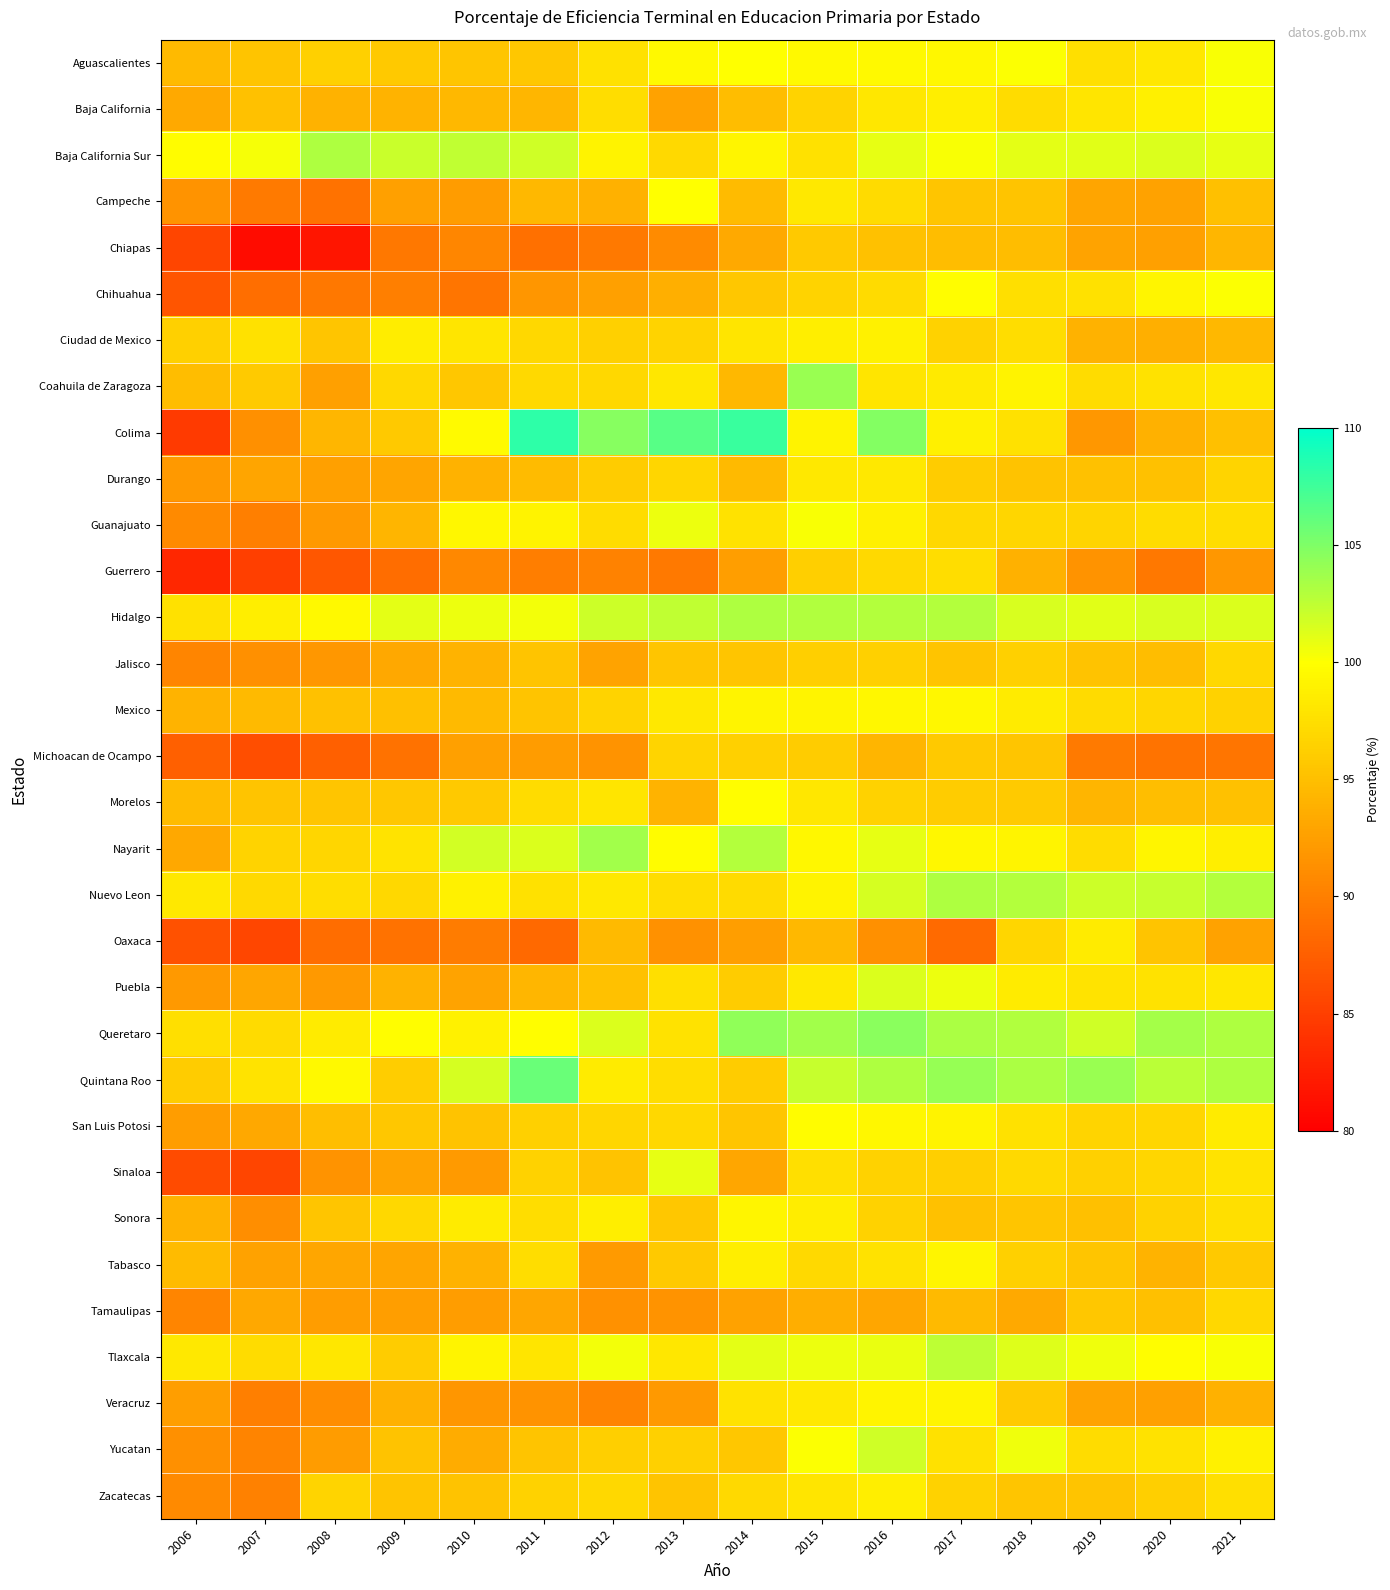

Which series has the widest spread of values?

Colima